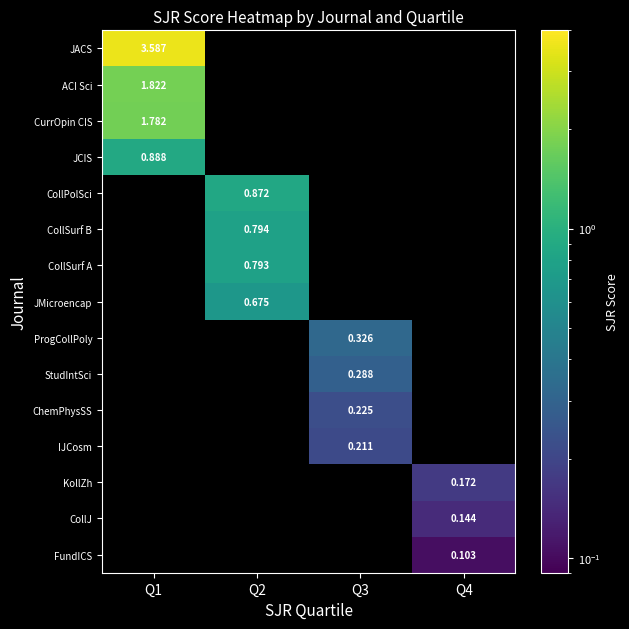

Count the number of categories in the chart.

4